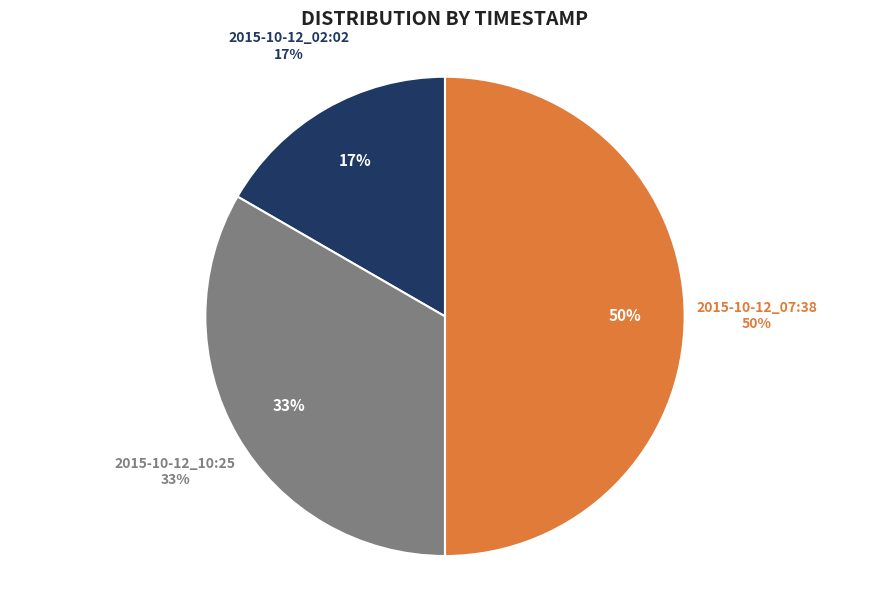

Which category has the smallest portion of the pie?

2015-10-12_02:02